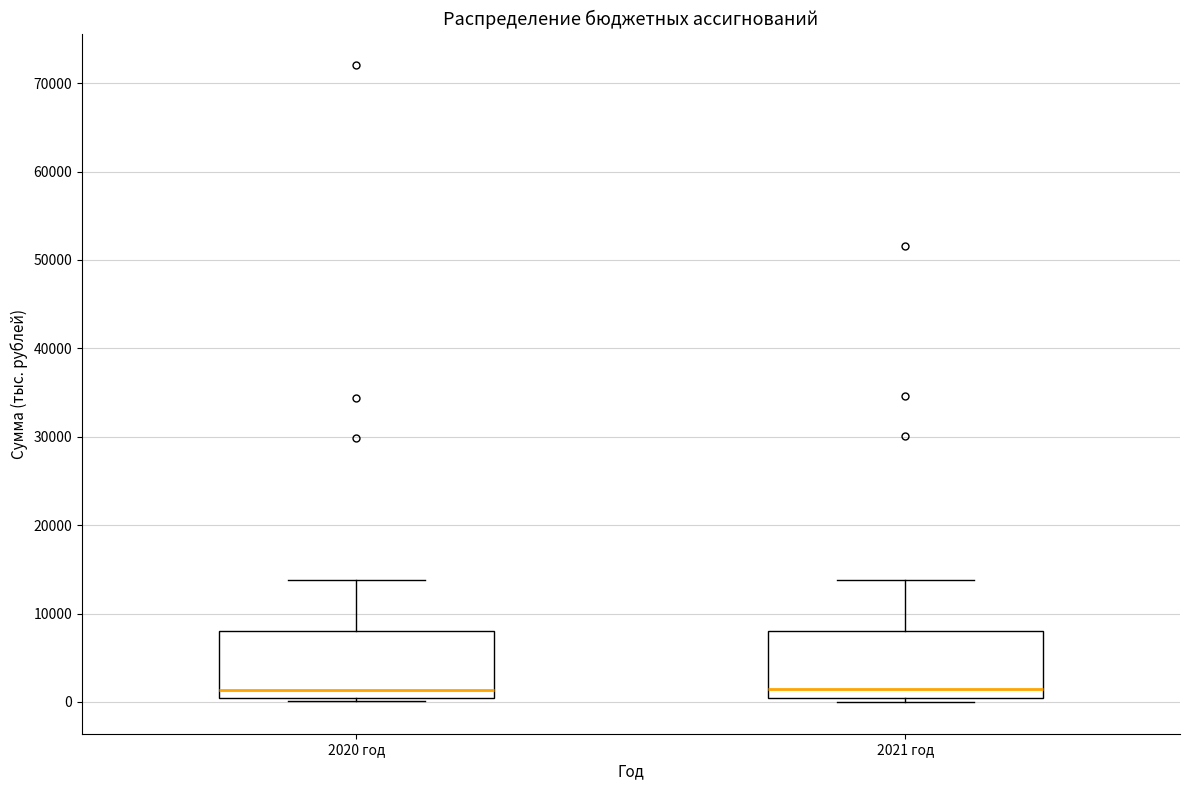

Where is the upper edge of the box for 2020 год on the y-axis? The values are not printed on the chart, so give them approximately, as read against the axis.

8000